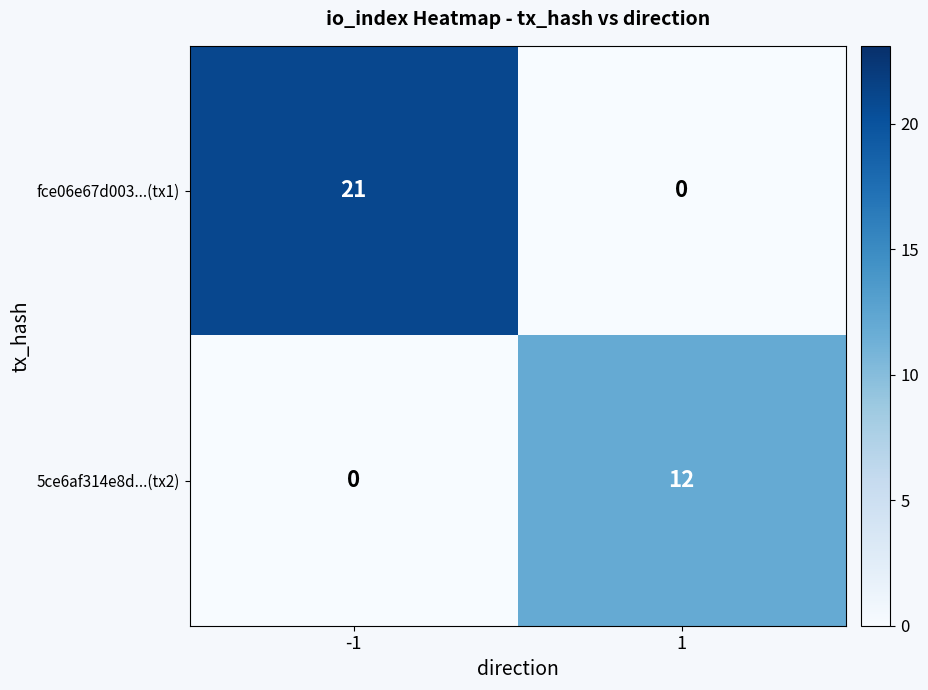

Rank the series by their maximum value, from highest to lowest.

fce06e67d003...(tx1), 5ce6af314e8d...(tx2)